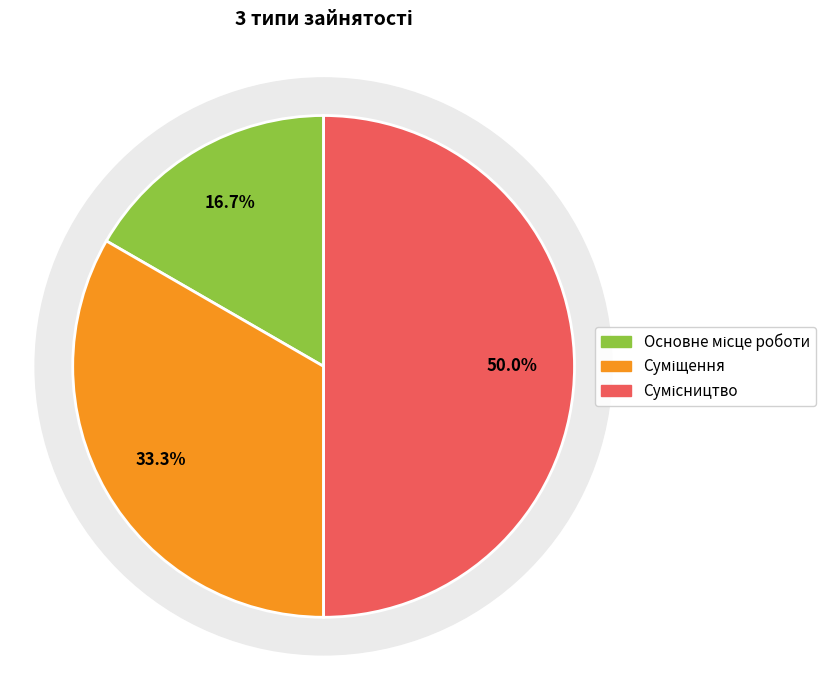

What percentage is the Суміщення slice, to the nearest percent?

33%